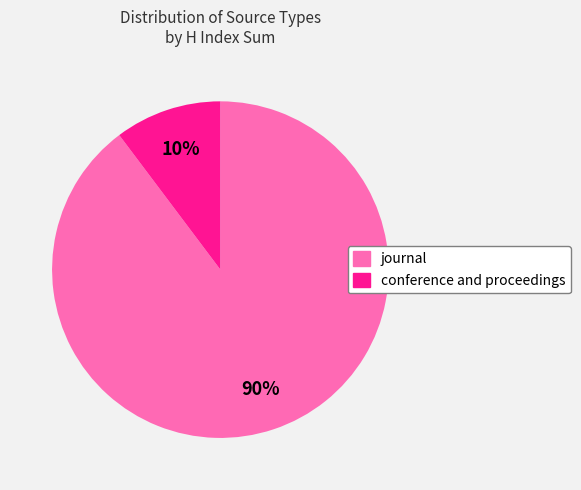

To the nearest percent, what is the average slice percentage?

50%